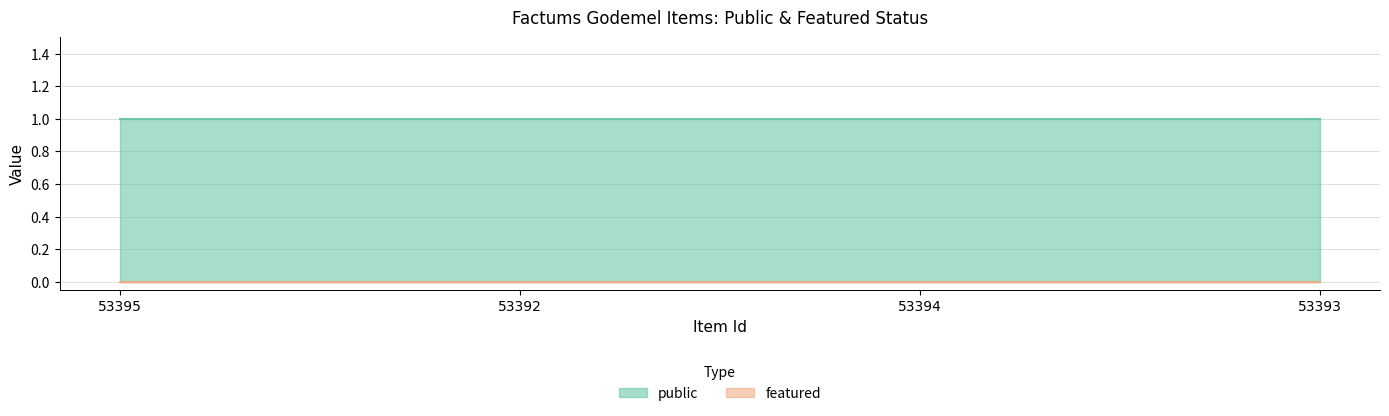

List the series in order of their overall mean, highest first.

public, featured